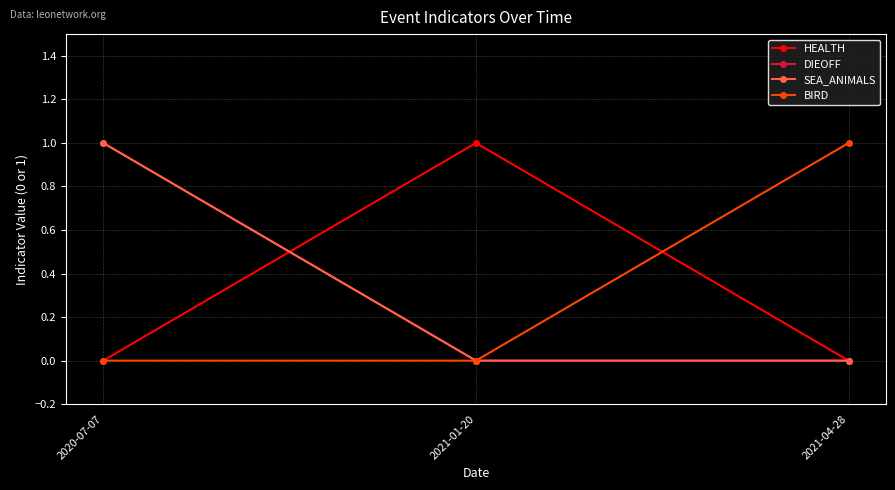

What is the label of the 3rd point from the right?

2020-07-07